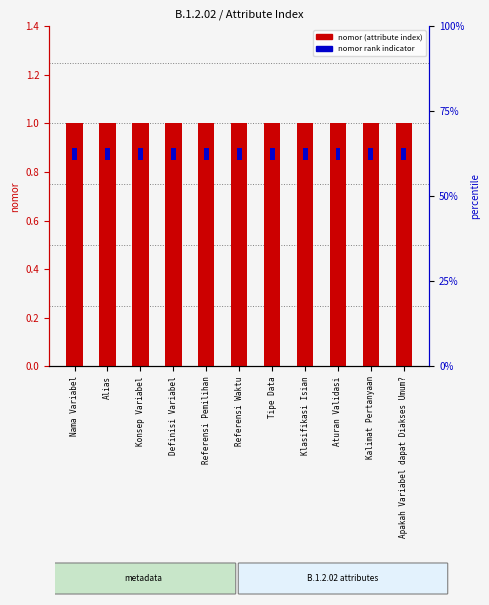

What is the label of the 6th bar from the right?

Referensi Waktu